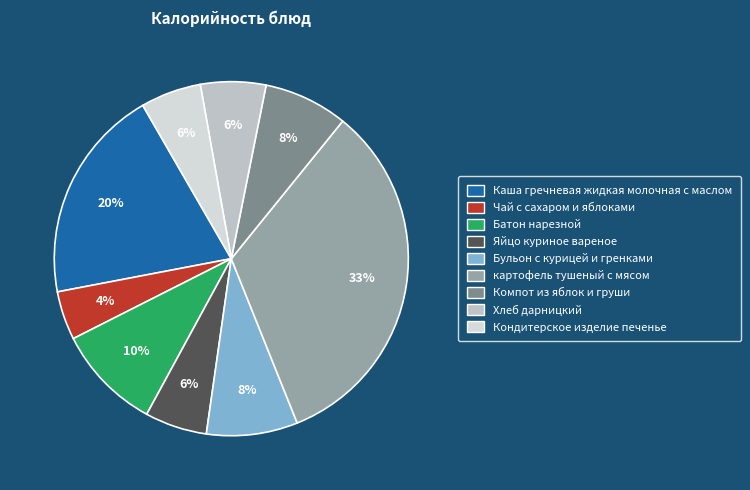

Is there any slice that represents more than half of the pie?

No